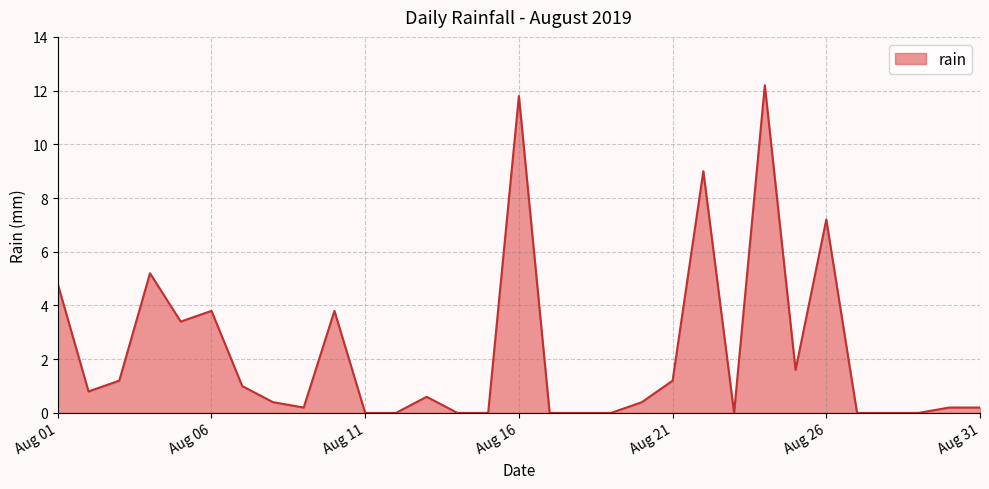

Reading left to right, transcribe all the data shown in this chart.

4.8	0.8	1.2	5.2	3.4	3.8	1.0	0.4	0.2	3.8	0.0	0.0	0.6	0.0	0.0	11.8	0.0	0.0	0.0	0.4	1.2	9.0	0.0	12.2	1.6	7.2	0.0	0.0	0.0	0.2	0.2